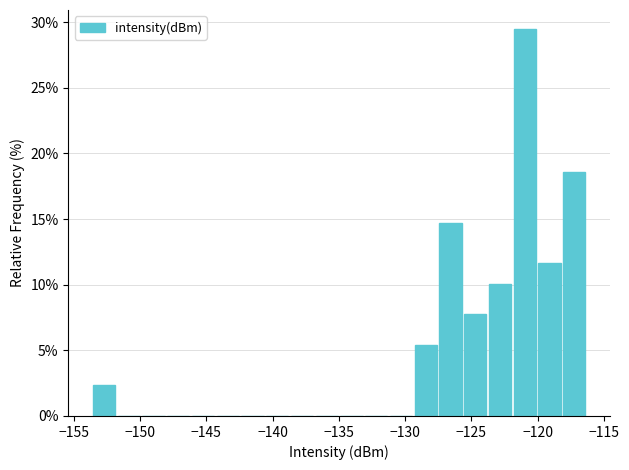

Read against the x-axis, roughly where is the centre of the tallest bar?

-121.0